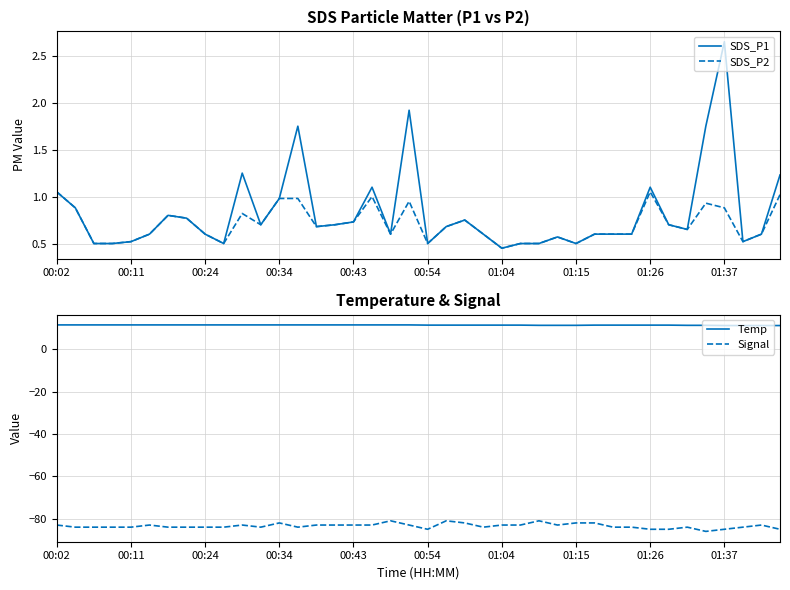

The value of Signal at 10 is -83.0. True or false?

True